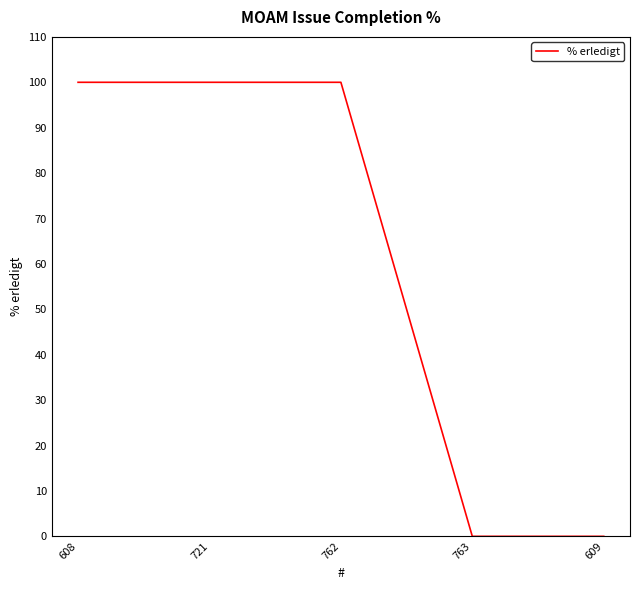

What is the sum of all values?

300